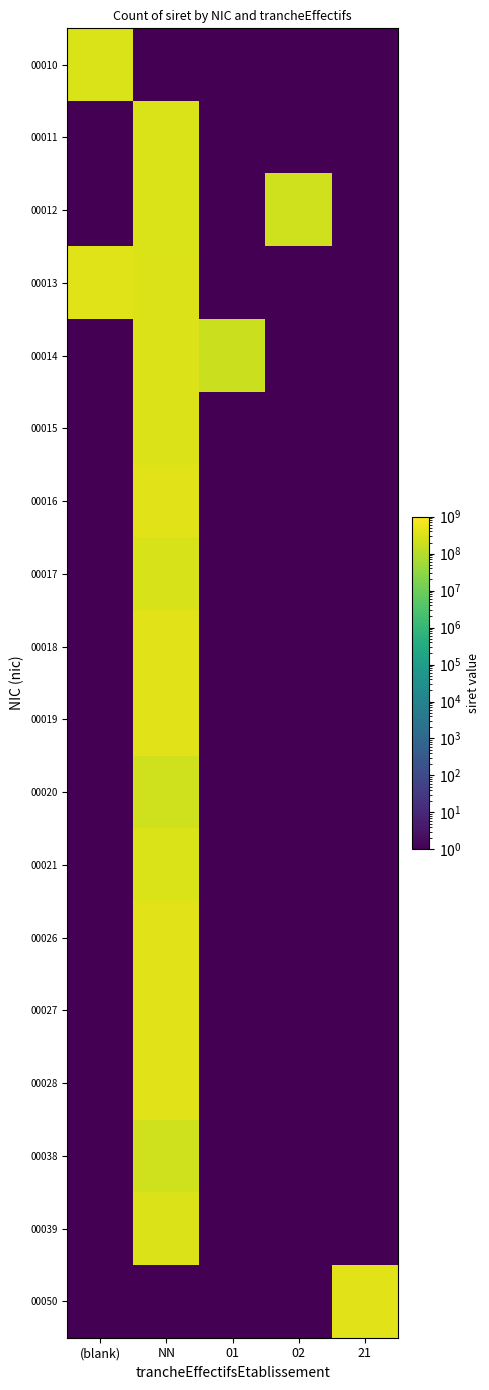

Reading left to right, what are all the values shown in this chart?

00010: (blank)=315290353.0	NN=0.1	01=0.1	02=0.1	21=0.1
00011: (blank)=0.1	NN=302893961.0	01=0.1	02=0.1	21=0.1
00012: (blank)=0.1	NN=303489691.0	01=0.1	02=215706367.0	21=0.1
00013: (blank)=353571169.0	NN=329709216.0	01=0.1	02=0.1	21=0.1
00014: (blank)=0.1	NN=325825669.0	01=185705837.0	02=0.1	21=0.1
00015: (blank)=0.1	NN=342048469.0	01=0.1	02=0.1	21=0.1
00016: (blank)=0.1	NN=410402937.0	01=0.1	02=0.1	21=0.1
00017: (blank)=0.1	NN=295703094.0	01=0.1	02=0.1	21=0.1
00018: (blank)=0.1	NN=401936877.0	01=0.1	02=0.1	21=0.1
00019: (blank)=0.1	NN=410402945.0	01=0.1	02=0.1	21=0.1
00020: (blank)=0.1	NN=215706367.0	01=0.1	02=0.1	21=0.1
00021: (blank)=0.1	NN=319898177.0	01=0.1	02=0.1	21=0.1
00026: (blank)=0.1	NN=394479349.0	01=0.1	02=0.1	21=0.1
00027: (blank)=0.1	NN=378876585.0	01=0.1	02=0.1	21=0.1
00028: (blank)=0.1	NN=384185799.0	01=0.1	02=0.1	21=0.1
00038: (blank)=0.1	NN=215706367.0	01=0.1	02=0.1	21=0.1
00039: (blank)=0.1	NN=348097510.0	01=0.1	02=0.1	21=0.1
00050: (blank)=0.1	NN=0.1	01=0.1	02=0.1	21=378876585.0